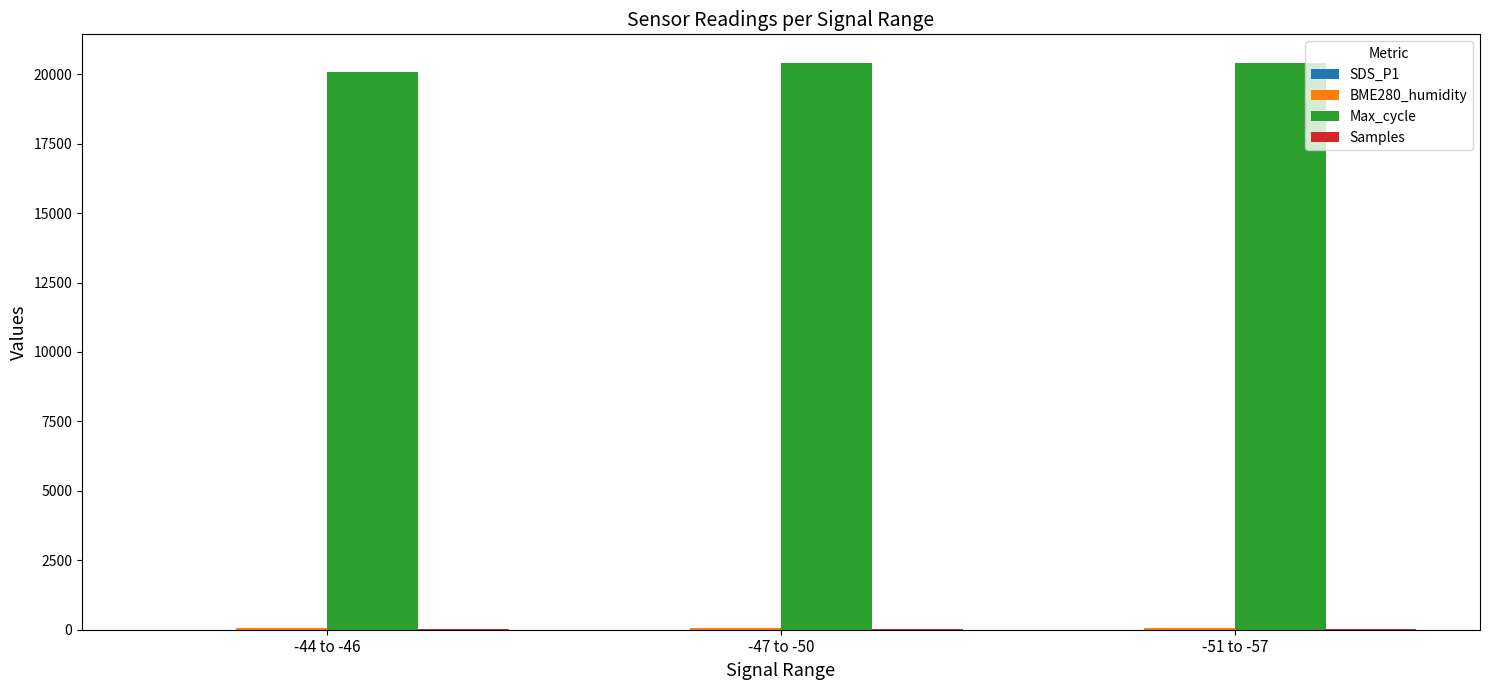

What is the spread (max minus min) of values at -47 to -50?

20416.7